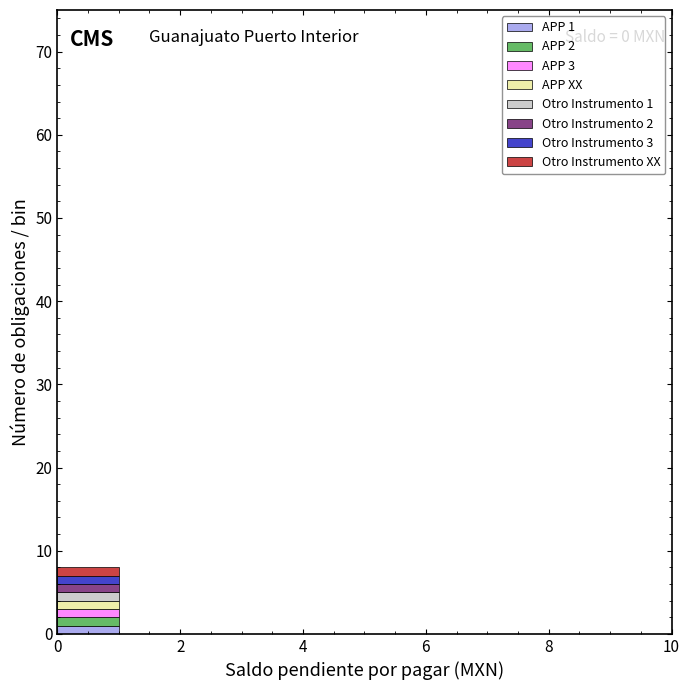

Which range on the x-axis has the tallest stacked bar (by total height)?

0 to 1